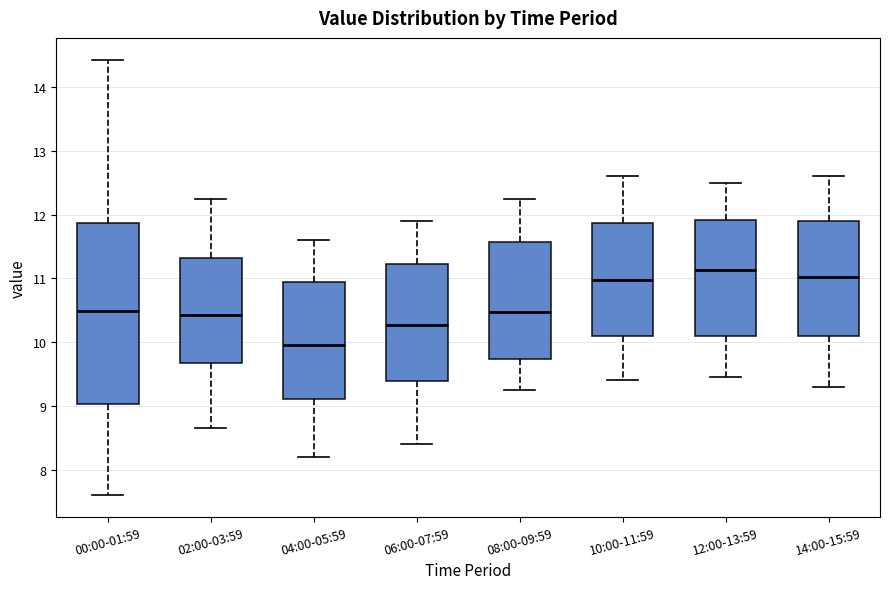

Reading left to right, read every box against the y-axis: the position of its median line, the range the box covers, and the ends of its whiskers. The values are not printed on the chart, so give them approximately, as read against the axis.

00:00-01:59: median 10.5, box 9.0 to 11.9, whiskers 7.6 to 14.4
02:00-03:59: median 10.4, box 9.7 to 11.3, whiskers 8.7 to 12.3
04:00-05:59: median 10.0, box 9.1 to 11.0, whiskers 8.2 to 11.6
06:00-07:59: median 10.3, box 9.4 to 11.2, whiskers 8.4 to 11.9
08:00-09:59: median 10.5, box 9.7 to 11.6, whiskers 9.3 to 12.3
10:00-11:59: median 11.0, box 10.1 to 11.9, whiskers 9.4 to 12.6
12:00-13:59: median 11.1, box 10.1 to 11.9, whiskers 9.5 to 12.5
14:00-15:59: median 11.0, box 10.1 to 11.9, whiskers 9.3 to 12.6